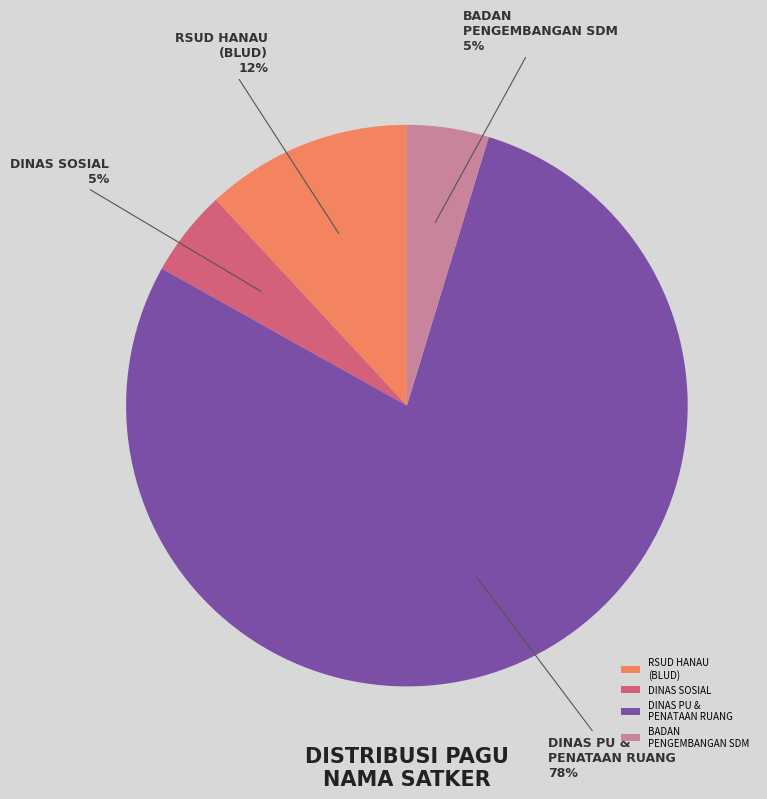

To the nearest percent, what is the average slice percentage?

25%